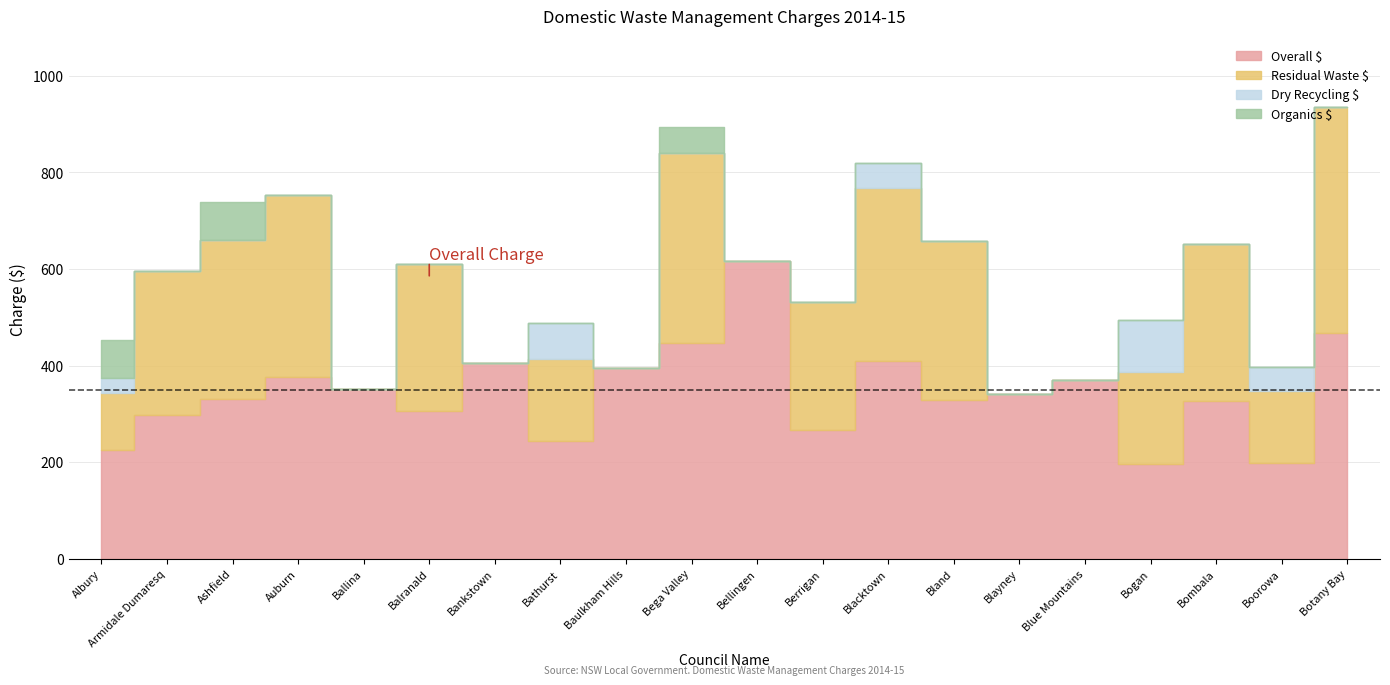

True or false: Dry Recycling $ and Overall $ intersect in this chart.

False